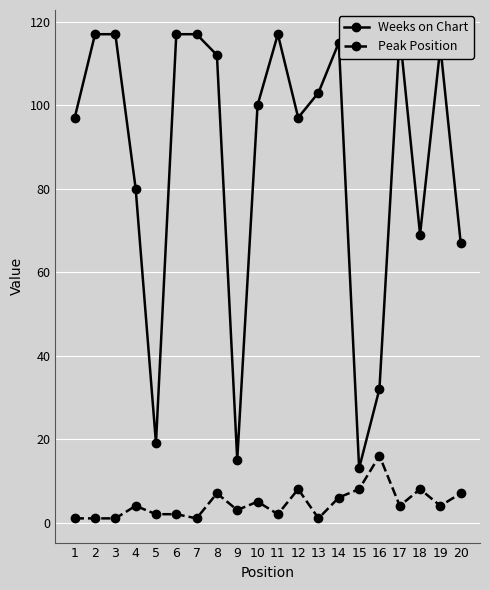

How many interior local peaks does the Peak Position series have?

6